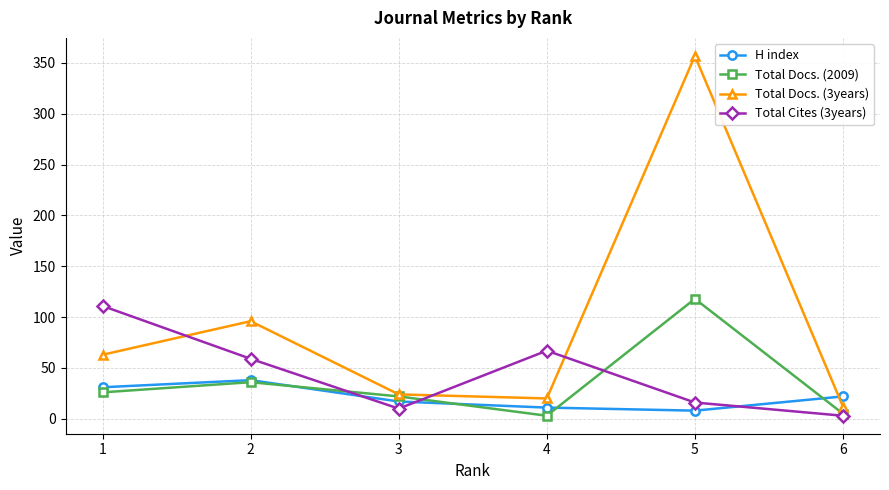

Does the chart have visible grid lines?

Yes